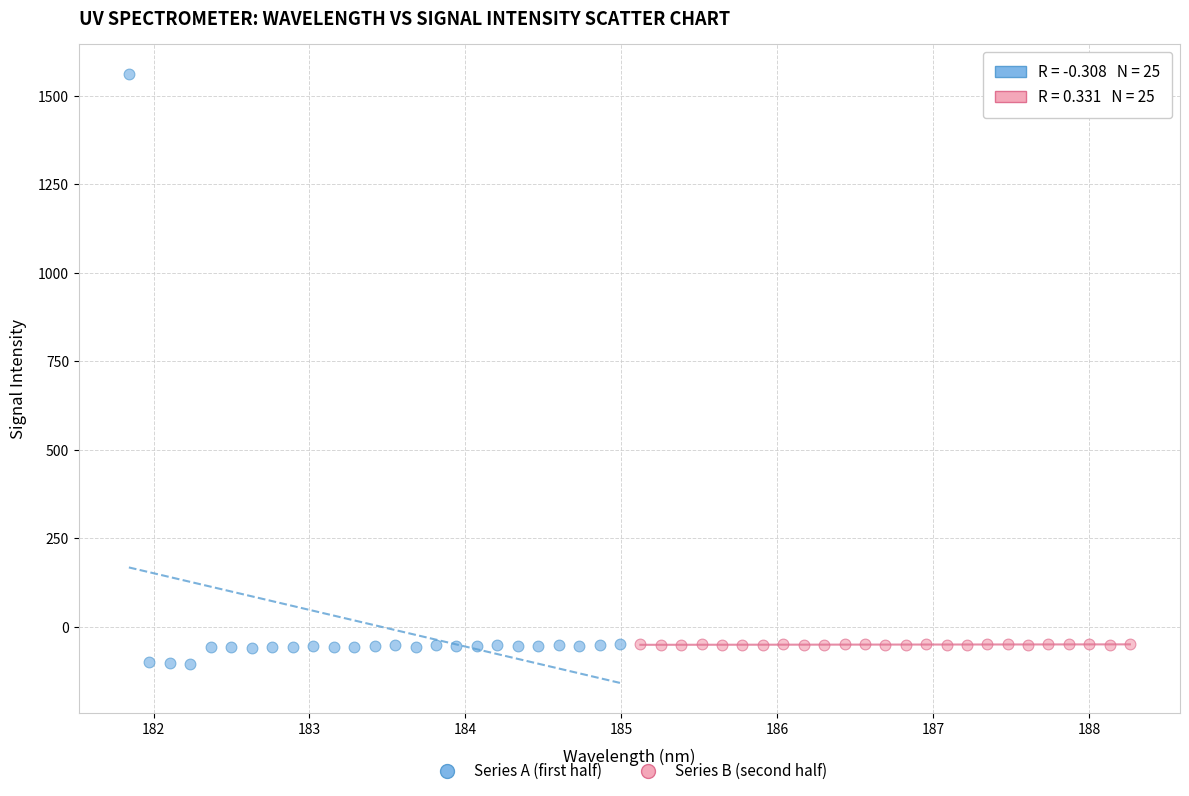

Which series contains the highest Y value?

Series A (first half)